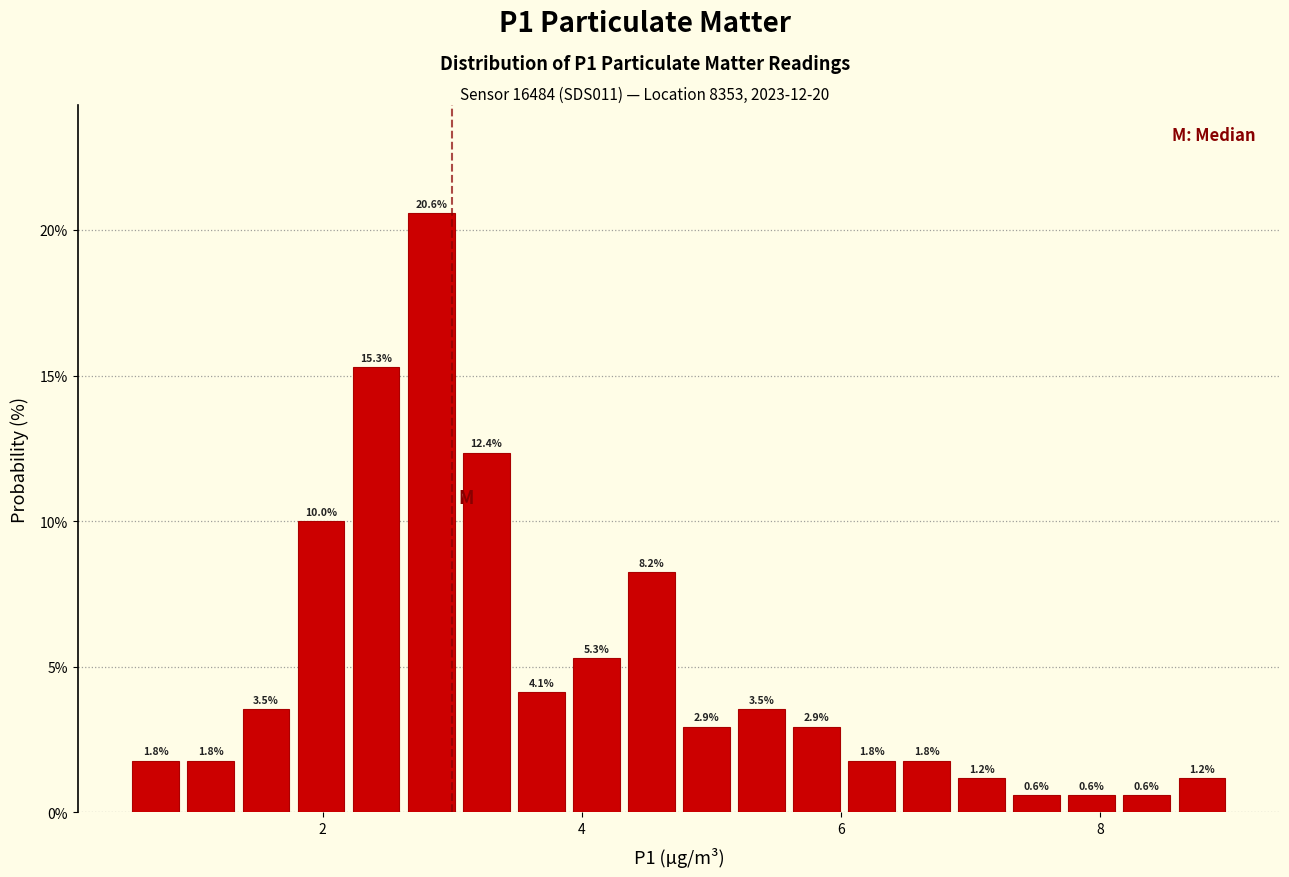

Read against the x-axis, roughly where is the centre of the tallest bar?

2.8